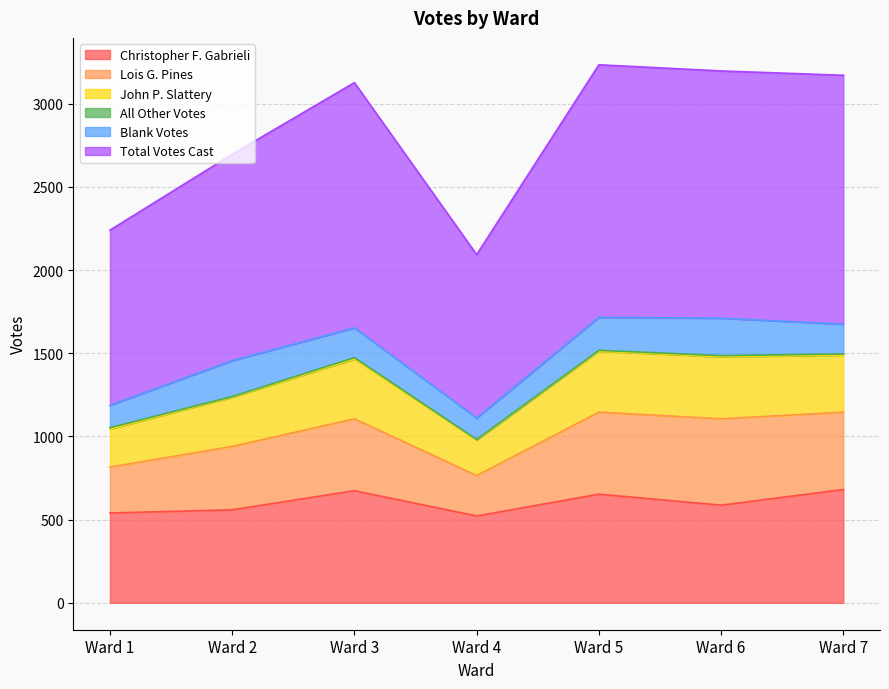

What is the maximum value for Christopher F. Gabrieli?

681